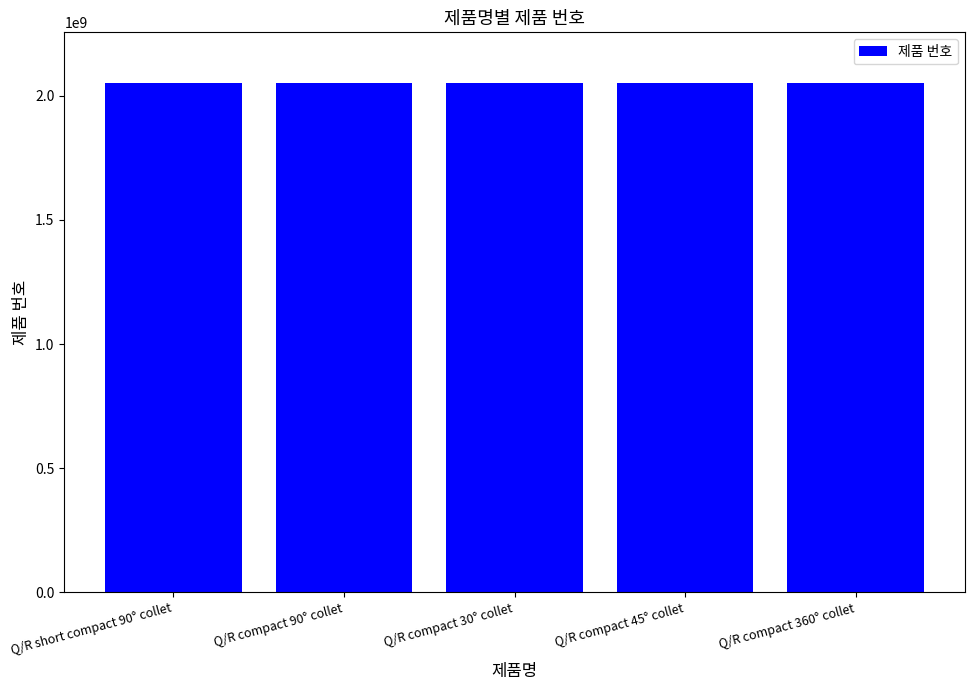

Where does the data first go above 2050503333?

Q/R short compact 90° collet